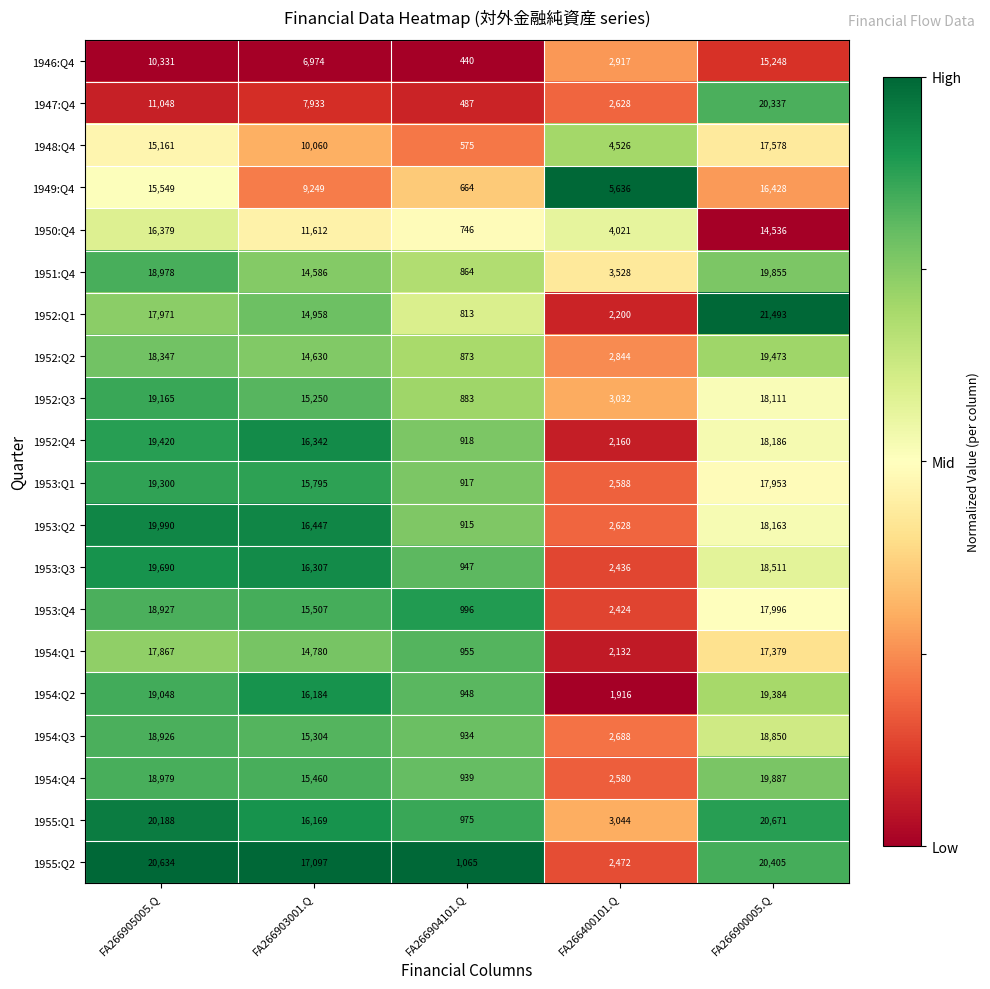

What is the total value across all series at FA266905005.Q?

355898